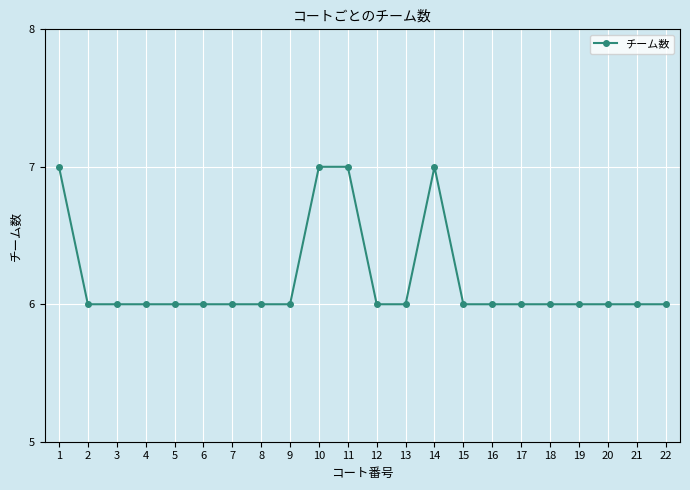

What is the difference between the second highest and second lowest values?

1